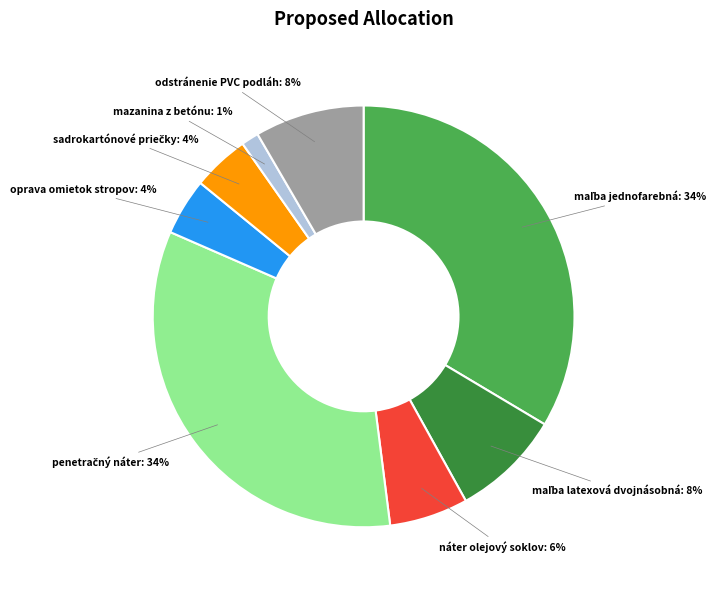

What is the smallest slice in the pie chart?

mazanina z betónu